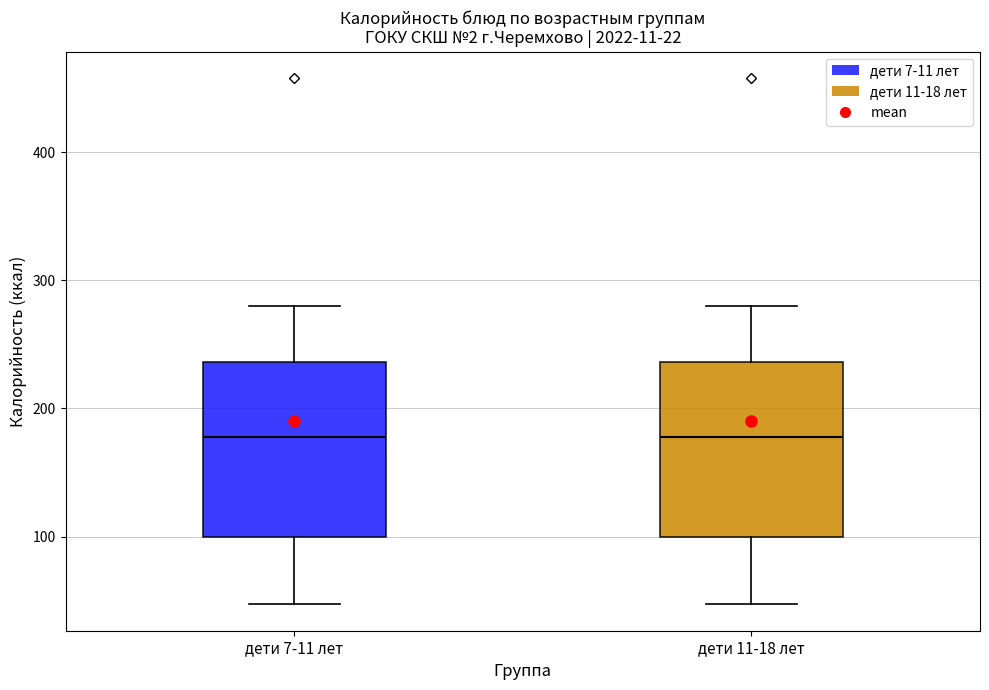

Reading left to right, read every box against the y-axis: the position of its median line, the range the box covers, and the ends of its whiskers. The values are not printed on the chart, so give them approximately, as read against the axis.

дети 7-11 лет: median 180, box 100 to 240, whiskers 50 to 280
дети 11-18 лет: median 180, box 100 to 240, whiskers 50 to 280